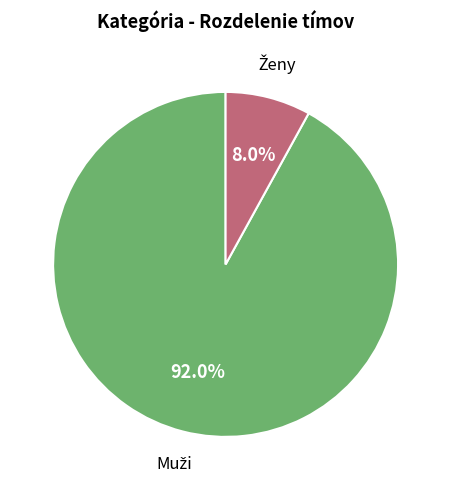

Does any single category account for the majority?

Yes